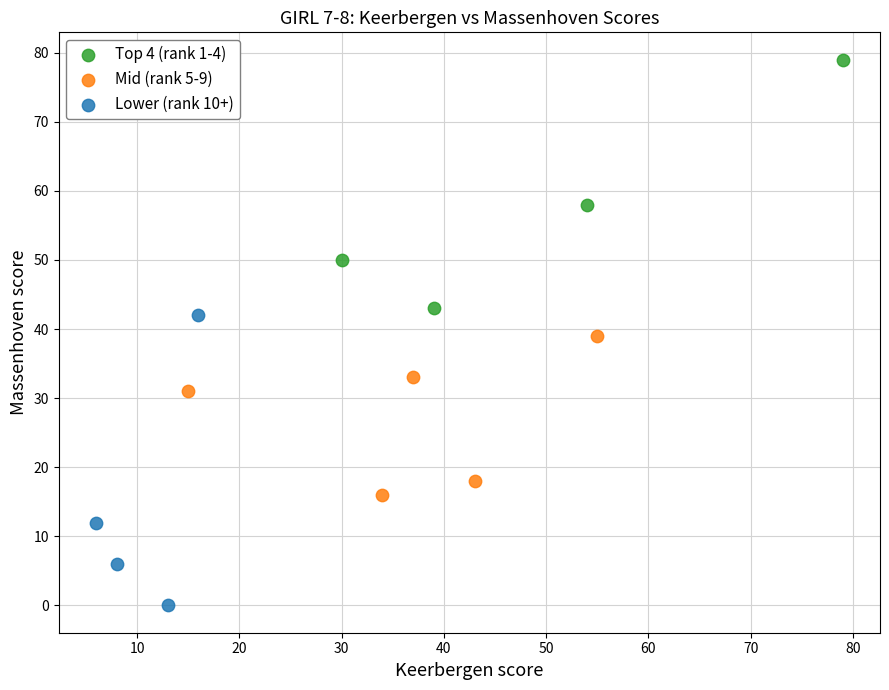

Which series contains the highest Y value?

Top 4 (rank 1-4)